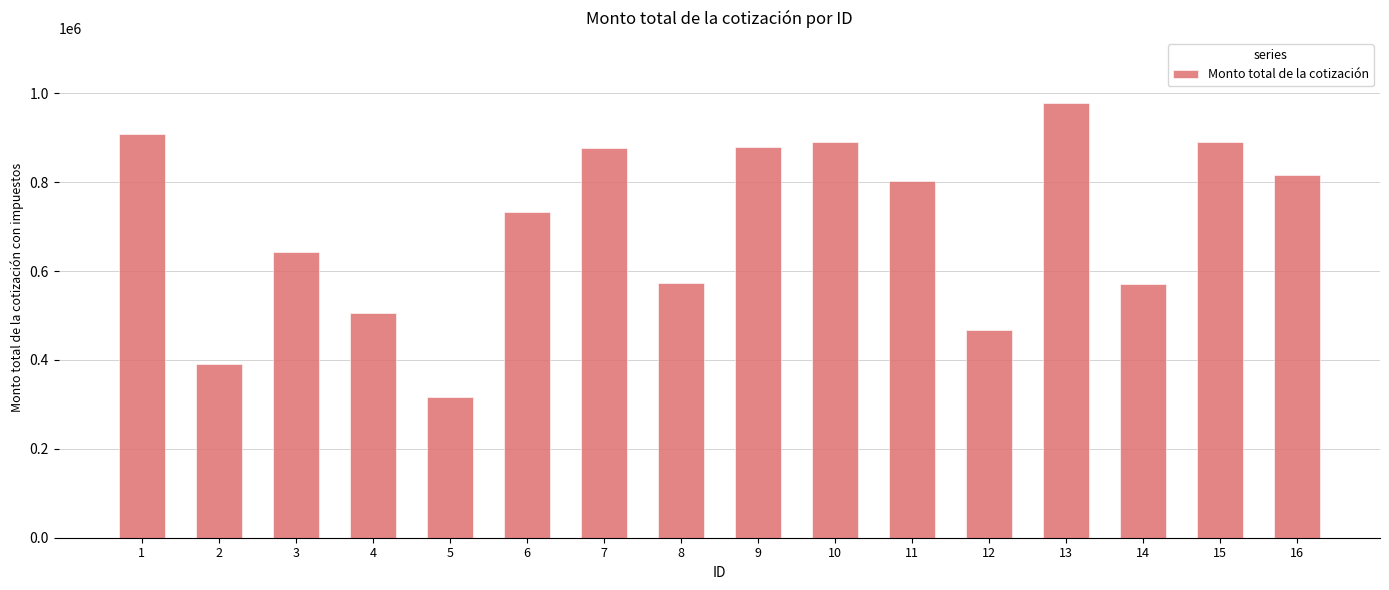

Is it true that the value at 5 is 146508.4?

False